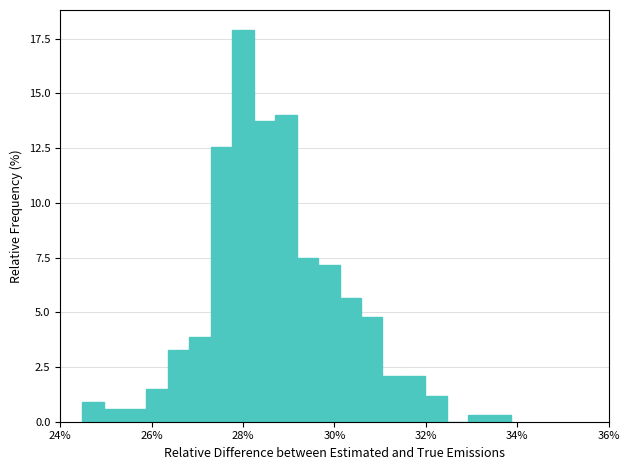

Around what value on the x-axis is the tallest bar? Give the approximate position of its centre, as read against the axis.

28.0